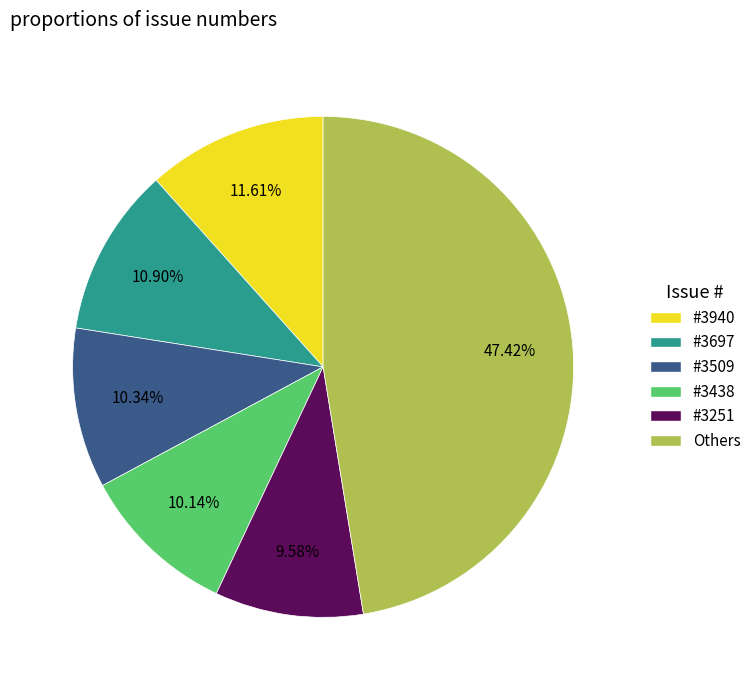

Count the number of slices in the pie.

6